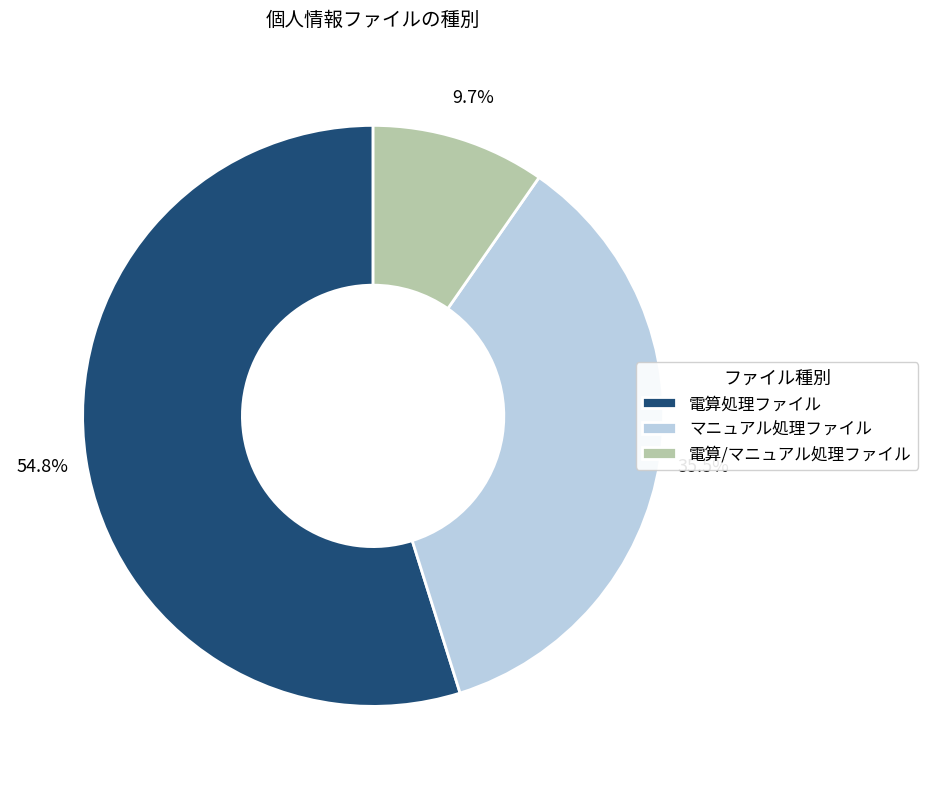

Rank the categories by value from lowest to highest.

電算/マニュアル処理ファイル, マニュアル処理ファイル, 電算処理ファイル